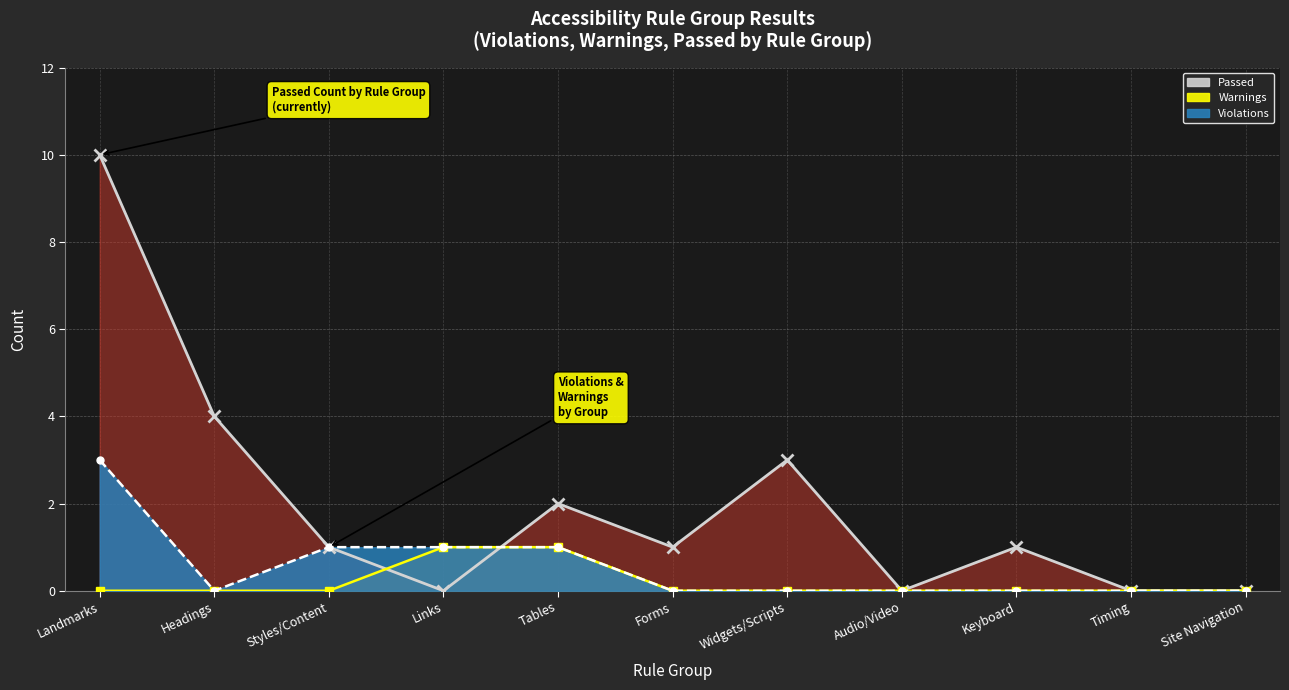

How many intersections are there between Passed (line) and Violations (line)?

1